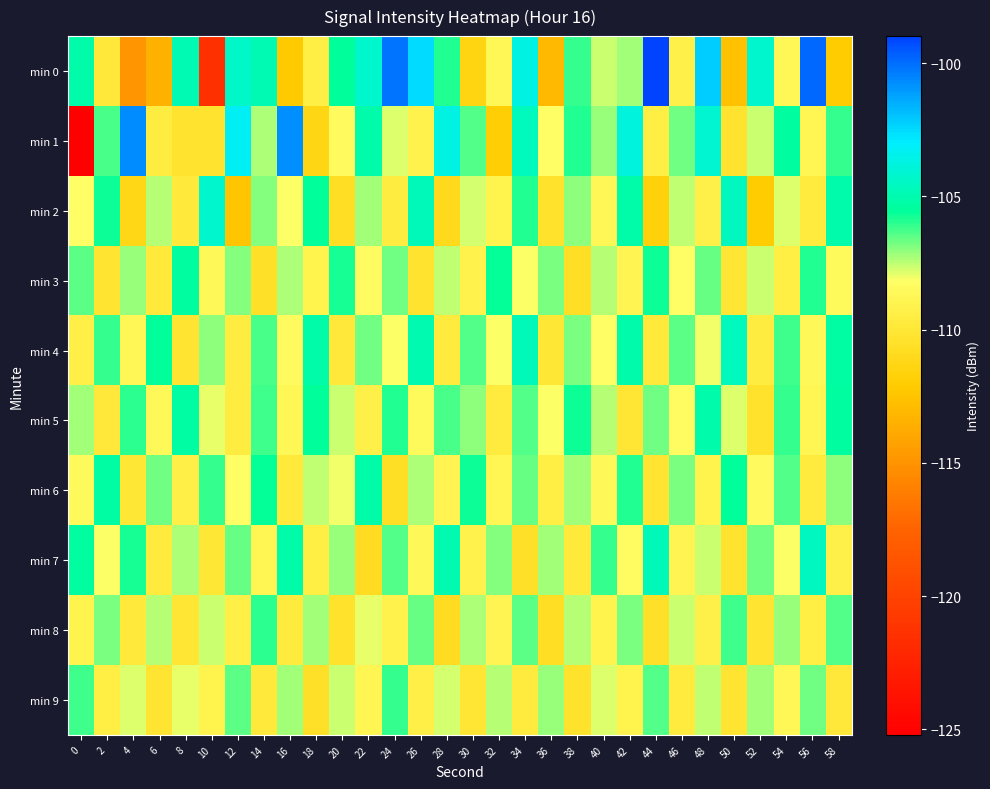

Reading left to right, list all the values displayed in this chart.

min 0: 0=-105.2	2=-109.9	4=-114.9	6=-113.5	8=-104.9	10=-121.5	12=-104.4	14=-104.9	16=-112.1	18=-109.4	20=-105.5	22=-104.3	24=-100.1	26=-102.5	28=-105.9	30=-111.4	32=-108.8	34=-103.6	36=-113.1	38=-106.1	40=-107.6	42=-107.3	44=-99.0	46=-109.3	48=-102.3	50=-112.7	52=-104.3	54=-108.8	56=-99.8	58=-112.1
min 1: 0=-125.2	2=-106.3	4=-100.7	6=-109.6	8=-110.3	10=-110.3	12=-103.2	14=-107.3	16=-100.7	18=-111.4	20=-108.5	22=-105.1	24=-107.8	26=-109.2	28=-103.6	30=-106.4	32=-111.9	34=-104.7	36=-108.3	38=-105.9	40=-107.1	42=-103.8	44=-109.5	46=-106.7	48=-104.2	50=-110.3	52=-107.6	54=-105.4	56=-108.9	58=-106.1
min 2: 0=-108.3	2=-105.7	4=-111.2	6=-107.4	8=-109.8	10=-104.3	12=-112.5	14=-106.9	16=-108.1	18=-105.5	20=-110.7	22=-107.2	24=-109.6	26=-104.8	28=-111.0	30=-107.7	32=-109.1	34=-105.9	36=-110.4	38=-107.0	40=-108.8	42=-105.2	44=-111.6	46=-107.5	48=-109.3	50=-104.6	52=-112.0	54=-107.8	56=-109.7	58=-105.1
min 3: 0=-106.5	2=-110.2	4=-107.1	6=-109.8	8=-105.4	10=-108.7	12=-106.9	14=-110.5	16=-107.3	18=-109.1	20=-105.8	22=-108.4	24=-106.7	26=-110.3	28=-107.5	30=-109.2	32=-105.6	34=-108.1	36=-106.8	38=-110.6	40=-107.4	42=-109.0	44=-105.7	46=-108.3	48=-106.6	50=-110.1	52=-107.6	54=-109.5	56=-105.9	58=-108.6
min 4: 0=-109.4	2=-106.1	4=-108.8	6=-105.5	8=-110.2	10=-107.0	12=-109.6	14=-106.3	16=-108.5	18=-105.2	20=-109.9	22=-106.7	24=-108.2	26=-105.0	28=-109.7	30=-106.4	32=-108.1	34=-104.8	36=-110.0	38=-106.8	40=-108.3	42=-105.1	44=-109.8	46=-106.5	48=-108.0	50=-104.7	52=-109.6	54=-106.2	56=-108.7	58=-105.3
min 5: 0=-107.2	2=-109.9	4=-106.0	6=-108.7	8=-105.3	10=-107.9	12=-109.6	14=-106.2	16=-108.8	18=-105.5	20=-107.6	22=-109.3	24=-105.9	26=-108.6	28=-106.3	30=-107.0	32=-109.7	34=-106.4	36=-108.1	38=-105.7	40=-107.4	42=-110.1	44=-106.7	46=-108.4	48=-105.1	50=-107.8	52=-110.4	54=-106.1	56=-108.9	58=-105.4
min 6: 0=-108.6	2=-105.3	4=-110.0	6=-106.7	8=-109.4	10=-106.1	12=-108.3	14=-105.6	16=-109.8	18=-107.5	20=-108.0	22=-105.2	24=-110.6	26=-107.3	28=-109.0	30=-105.7	32=-108.9	34=-106.6	36=-109.5	38=-107.2	40=-108.7	42=-105.9	44=-110.2	46=-106.8	48=-109.1	50=-105.5	52=-108.5	54=-106.4	56=-109.7	58=-107.0
min 7: 0=-105.4	2=-108.1	4=-105.8	6=-109.7	8=-107.3	10=-110.0	12=-106.6	14=-108.9	16=-105.2	18=-109.5	20=-107.1	22=-110.8	24=-106.4	26=-108.7	28=-105.0	30=-109.2	32=-106.9	34=-110.5	36=-107.2	38=-109.8	40=-106.1	42=-108.4	44=-104.8	46=-109.0	48=-107.6	50=-110.3	52=-106.7	54=-108.2	56=-104.6	58=-109.3
min 8: 0=-109.1	2=-106.8	4=-109.8	6=-107.4	8=-110.1	10=-107.6	12=-109.4	14=-106.0	16=-109.7	18=-107.2	20=-110.4	22=-107.9	24=-109.2	26=-106.6	28=-110.8	30=-107.3	32=-109.0	34=-106.5	36=-110.7	38=-107.4	40=-109.1	42=-106.8	44=-110.5	46=-107.6	48=-109.3	50=-106.2	52=-110.2	54=-107.1	56=-109.5	58=-106.4
min 9: 0=-106.2	2=-109.5	4=-107.8	6=-110.2	8=-107.9	10=-109.1	12=-106.5	14=-109.8	16=-107.2	18=-110.5	20=-107.6	22=-108.9	24=-106.1	26=-109.4	28=-107.7	30=-110.1	32=-107.4	34=-109.7	36=-107.1	38=-110.4	40=-107.8	42=-109.1	44=-106.4	46=-109.7	48=-107.5	50=-110.2	52=-107.2	54=-108.8	56=-106.7	58=-109.9